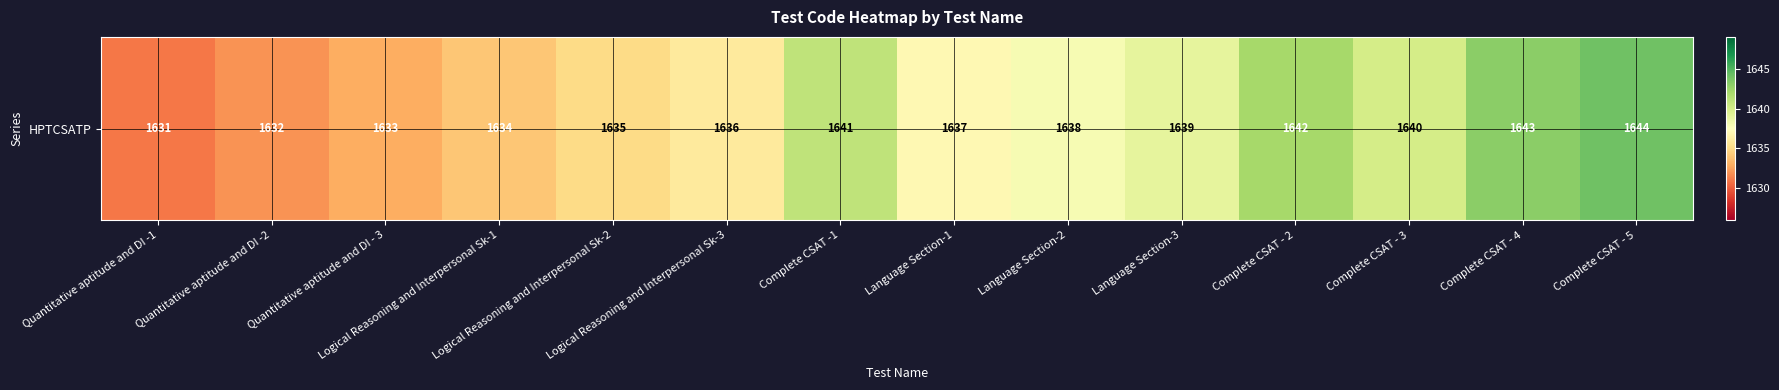

What is the difference between the second highest and minimum values?

12